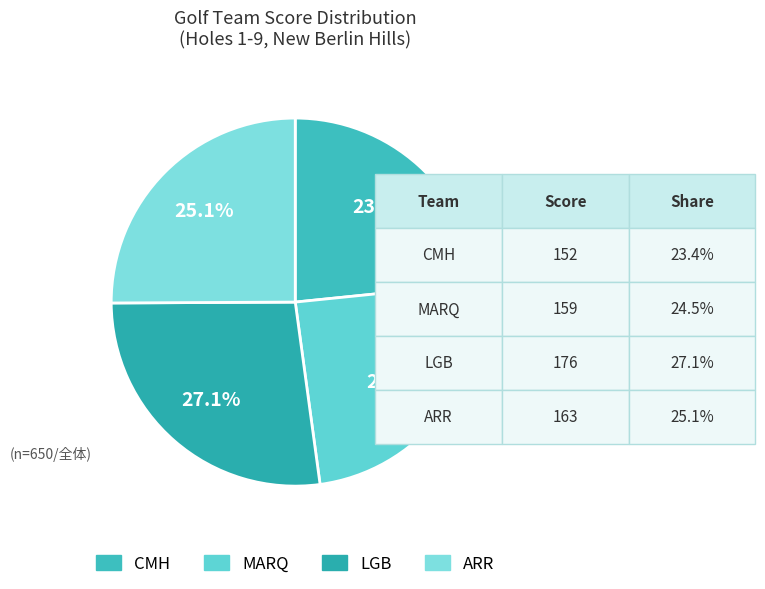

To the nearest percent, what portion does ARR represent?

25%